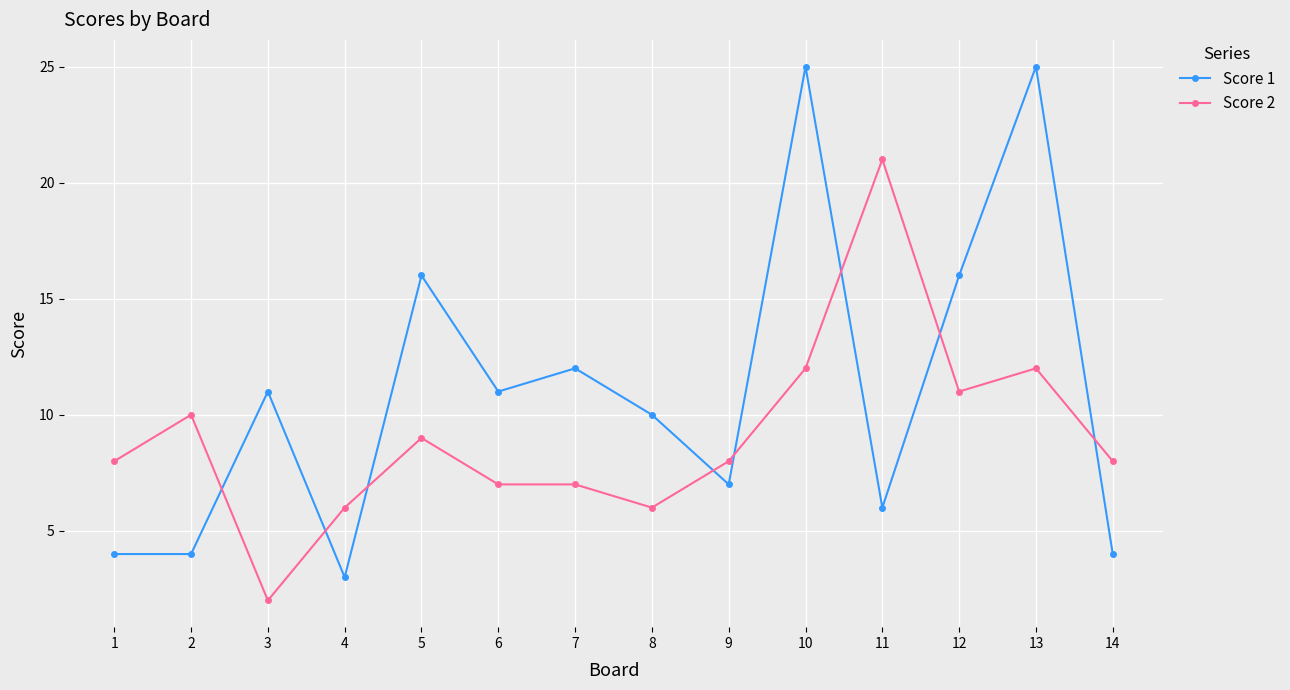

Reading left to right, extract all data points from this chart.

Score 1: 1=4	2=4	3=11	4=3	5=16	6=11	7=12	8=10	9=7	10=25	11=6	12=16	13=25	14=4
Score 2: 1=8	2=10	3=2	4=6	5=9	6=7	7=7	8=6	9=8	10=12	11=21	12=11	13=12	14=8